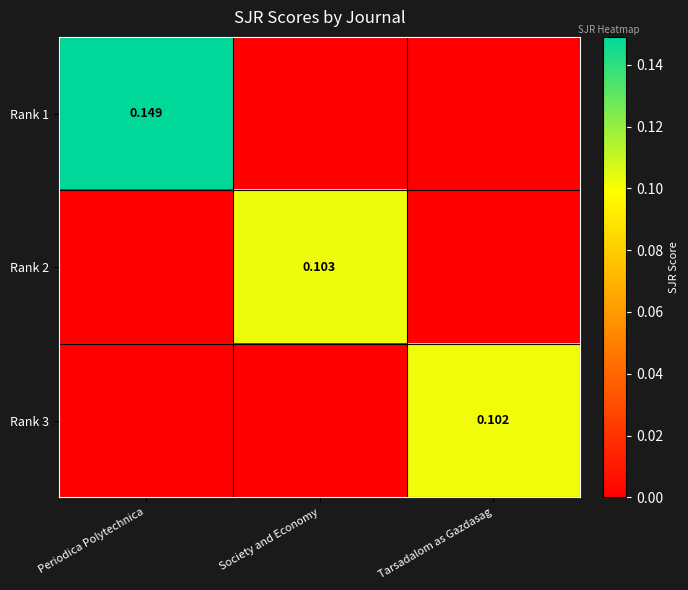

Count the number of categories in the chart.

3